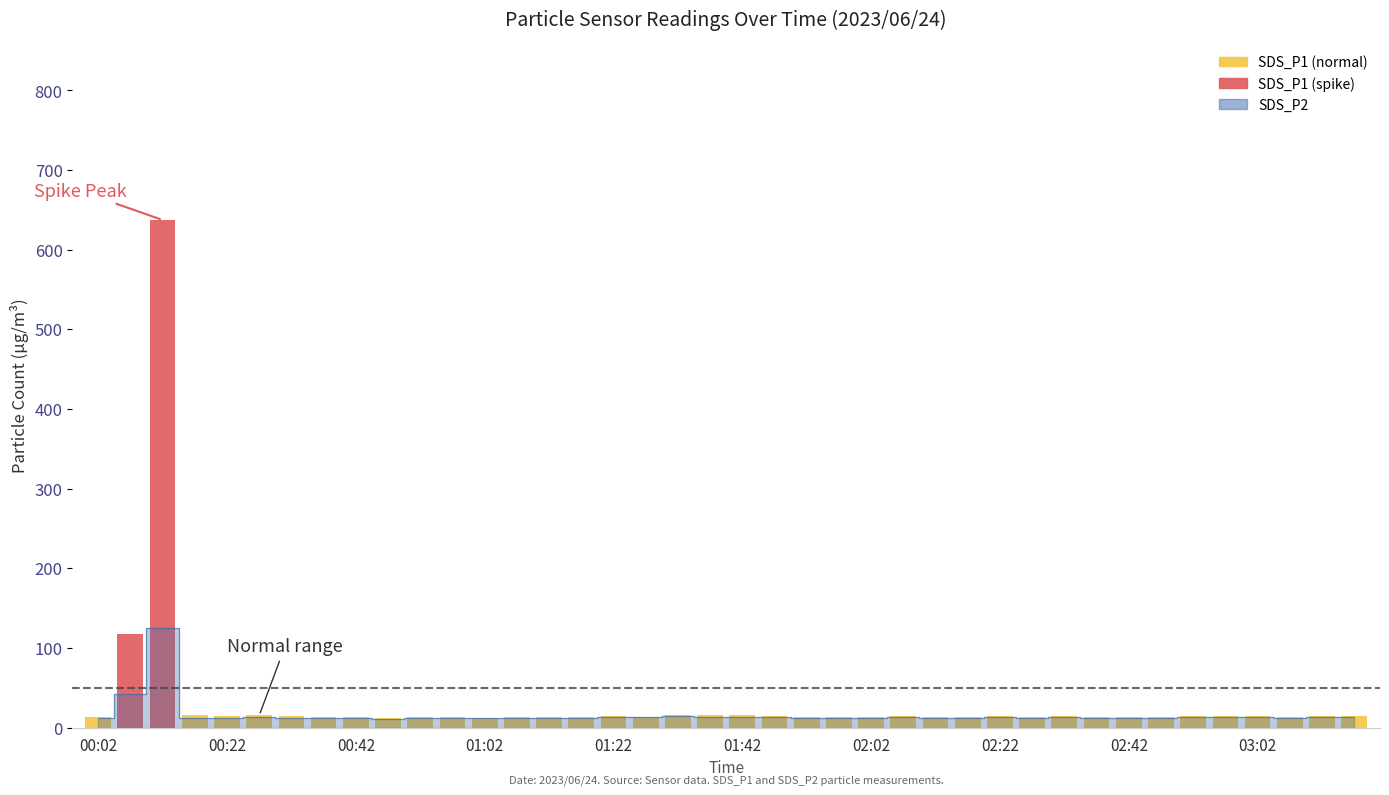

Which label corresponds to the largest value in the chart?

00:12